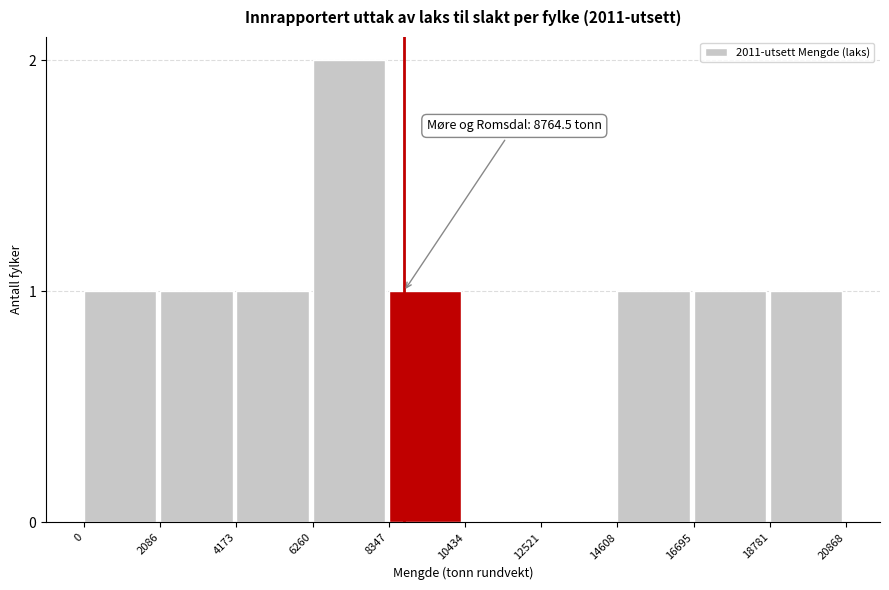

Reading left to right, what are all the values shown in this chart?

0=1	2086=1	4173=1	6260=2	8347=1	10434=0	12521=0	14608=1	16695=1	18781=1